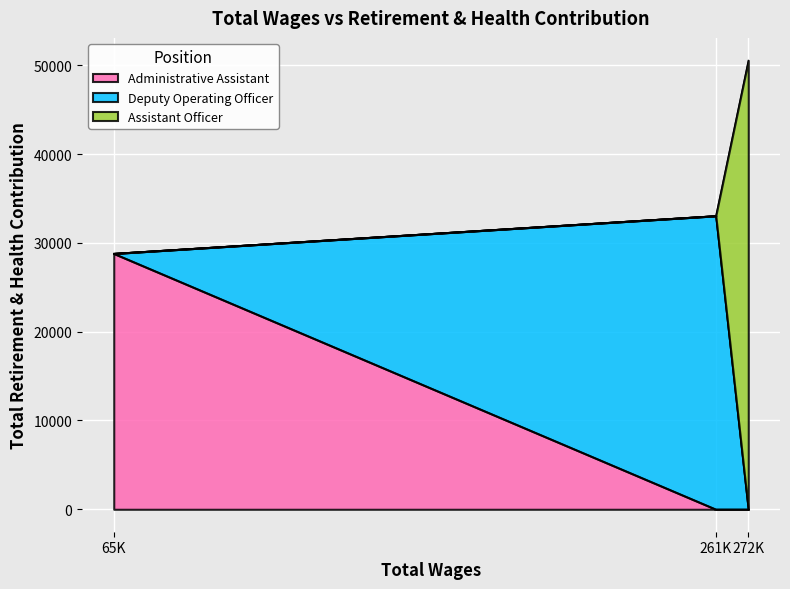

What is the value of the 1st point from the left?

28803